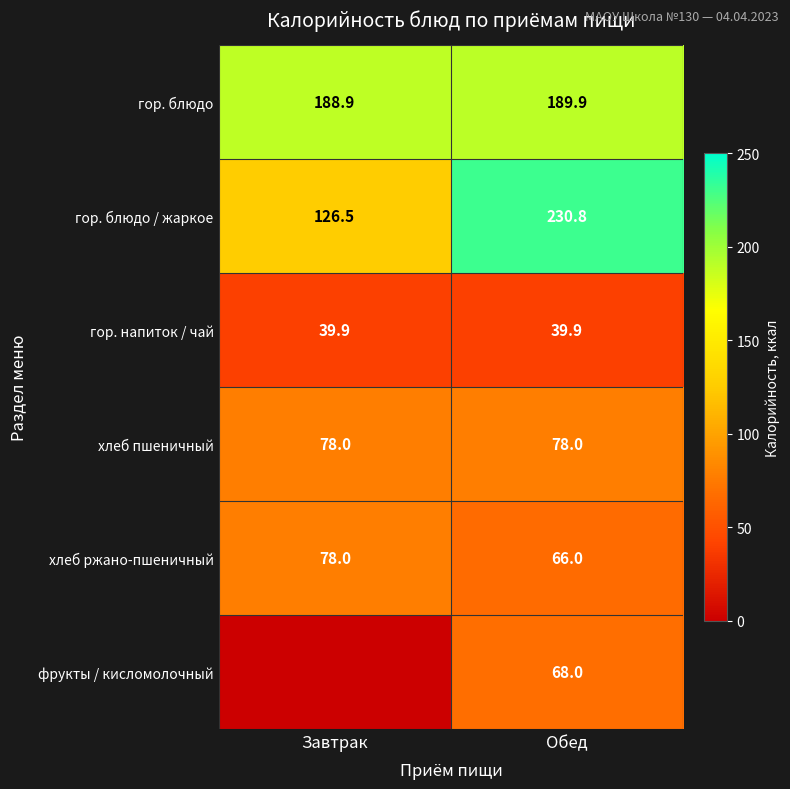

What value does the гор. блюдо series have at Обед?

189.9